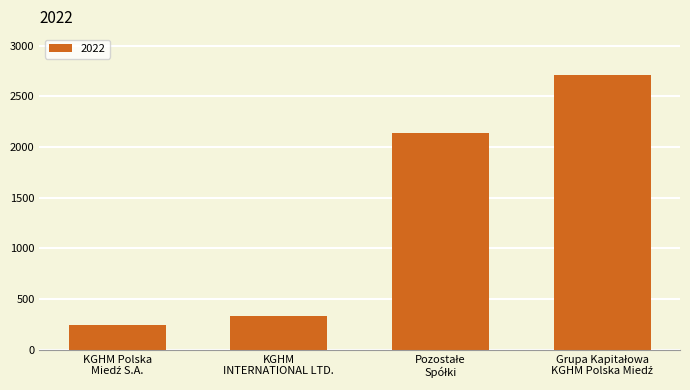

The chart shows a value of 97 at KGHM
INTERNATIONAL LTD.. True or false?

False